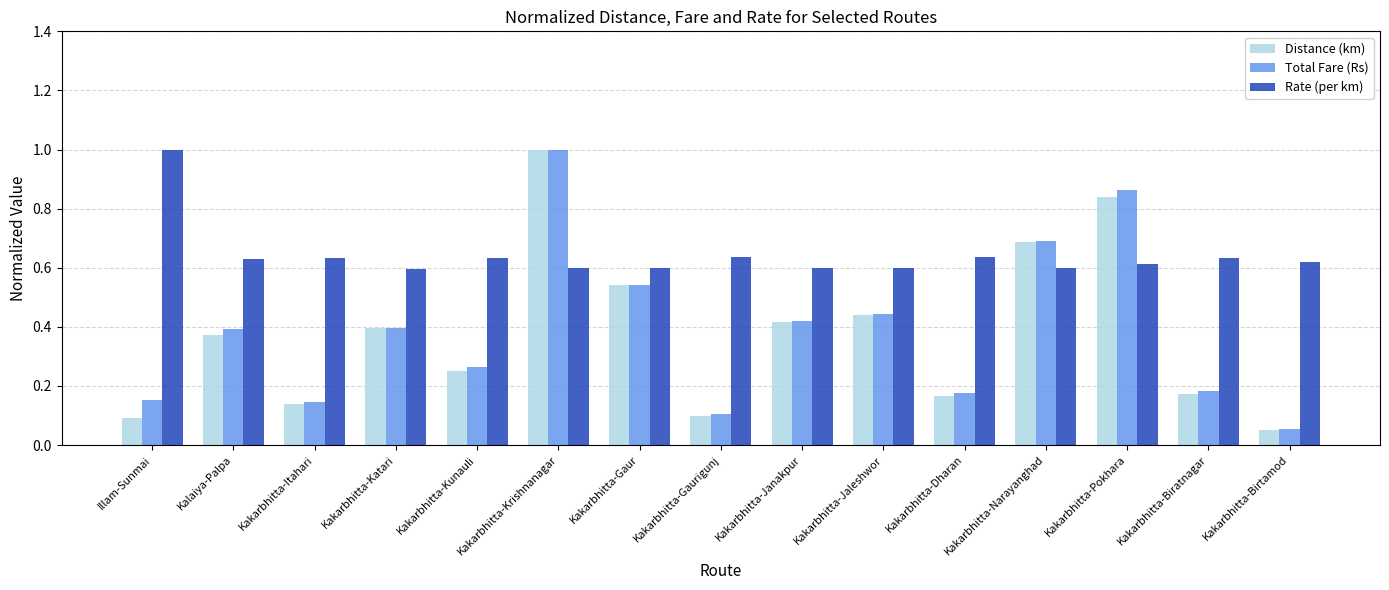

Count the number of data series in this chart.

3